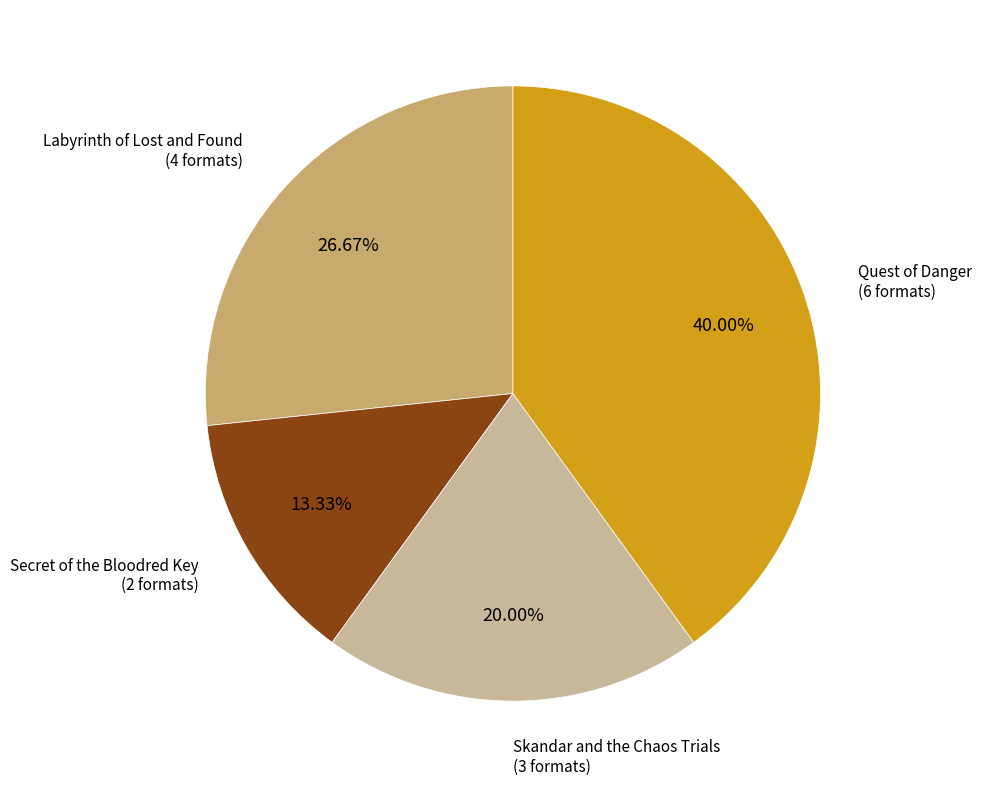

To the nearest percent, what is the average slice percentage?

25%